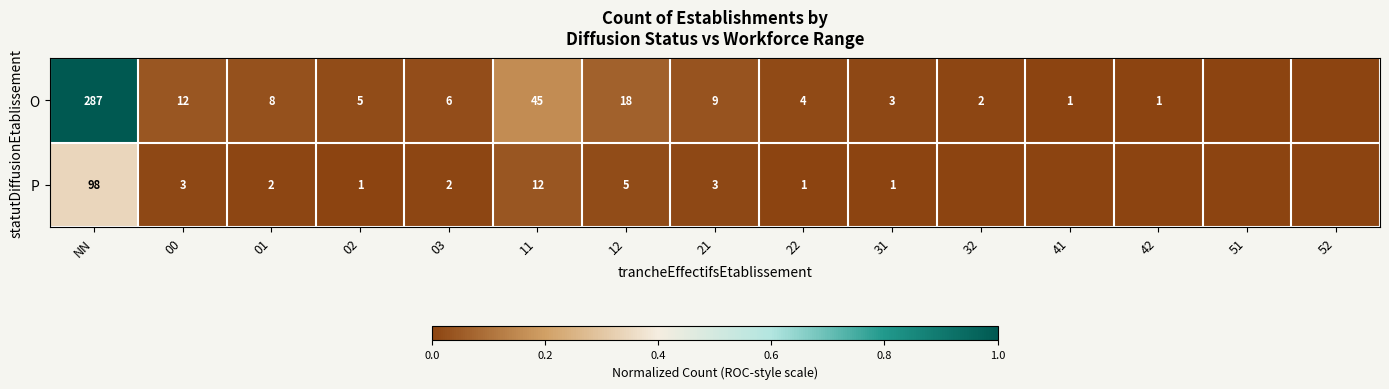

The O series shows 0.1 at 11. True or false?

False